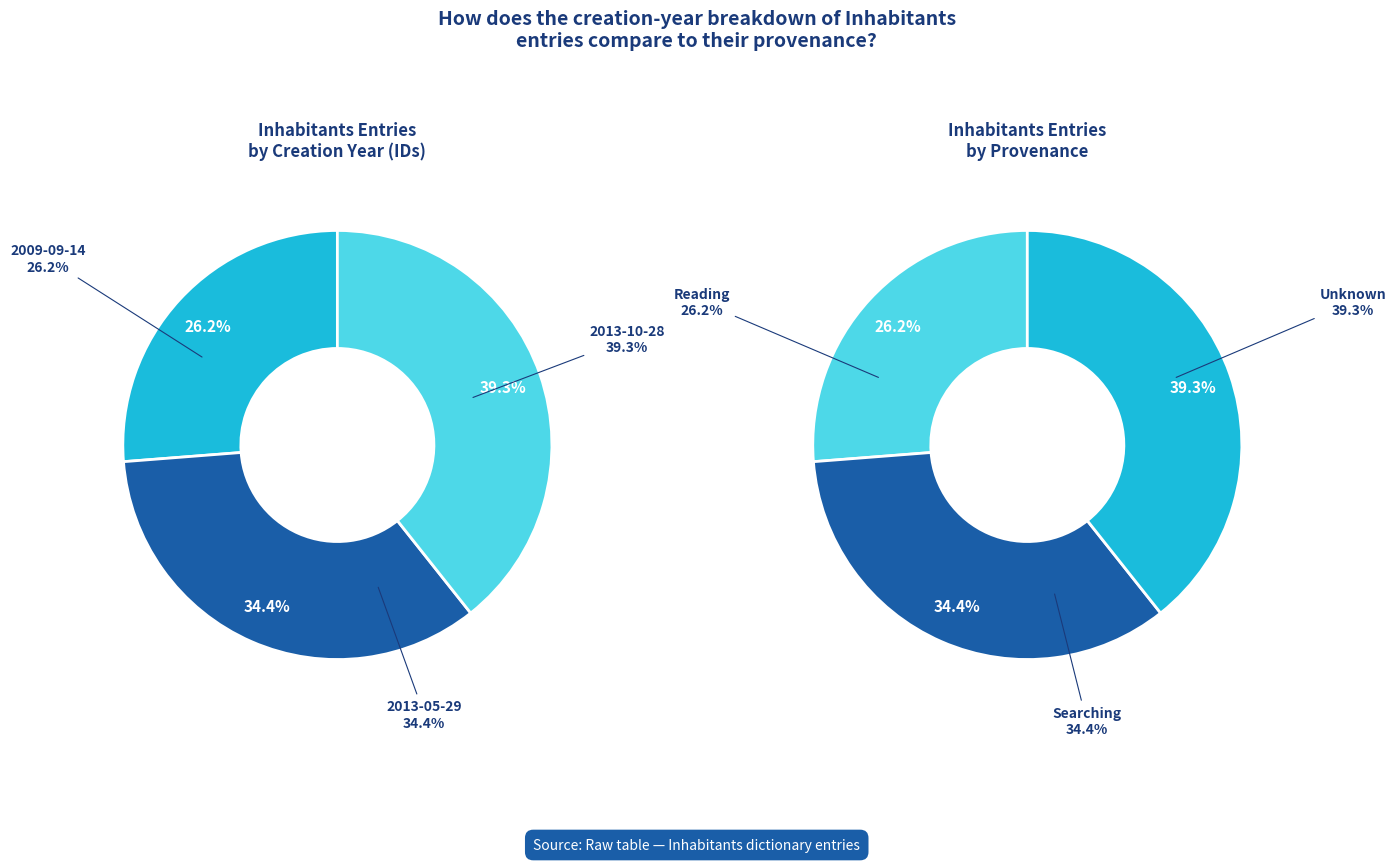

Between 2009-09-14 and 2013-05-29, which is larger?

2013-05-29